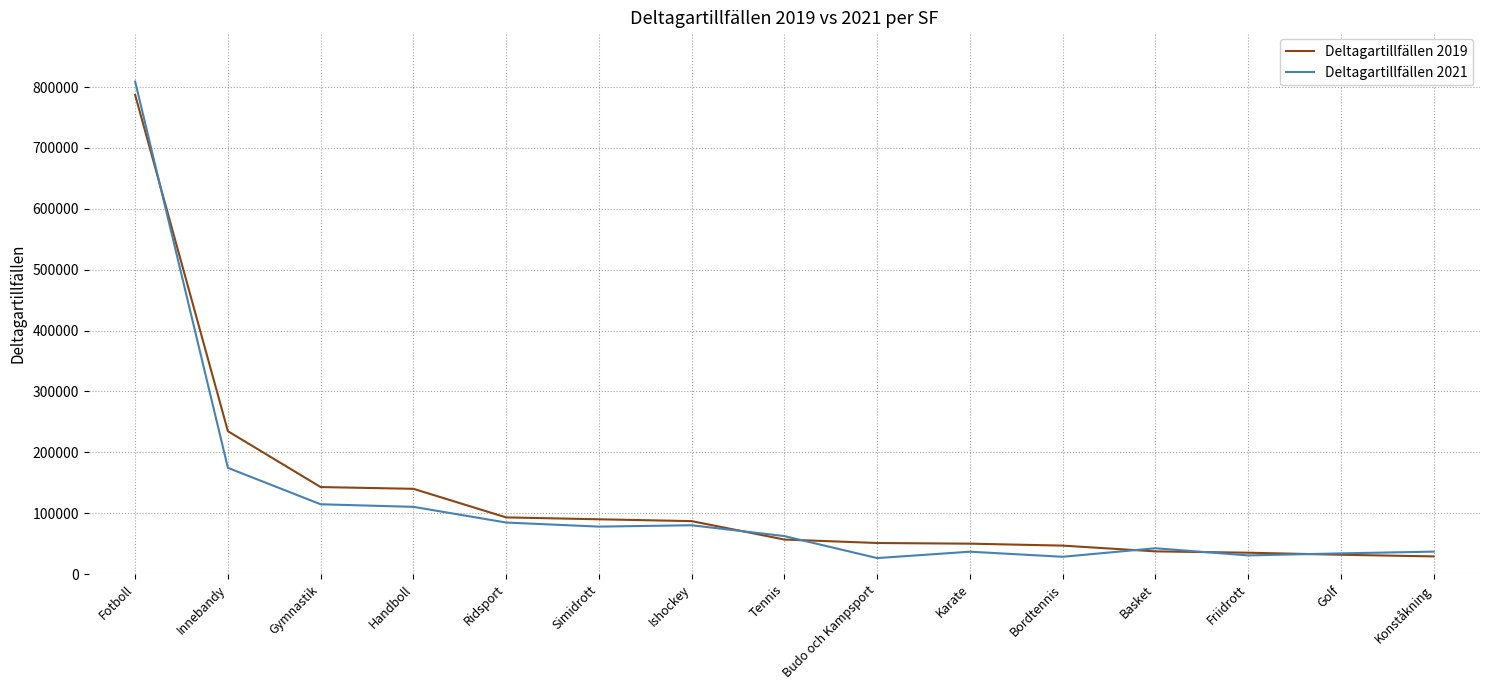

What is the difference between the maximum and second lowest values in the Deltagartillfällen 2021 series?

780452